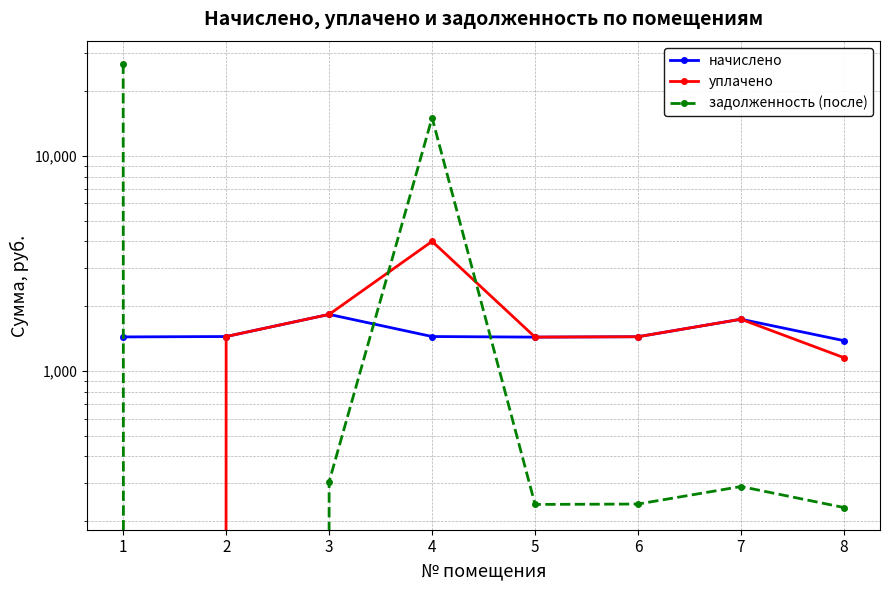

What are all the series names shown in the legend?

начислено, уплачено, задолженность (после)